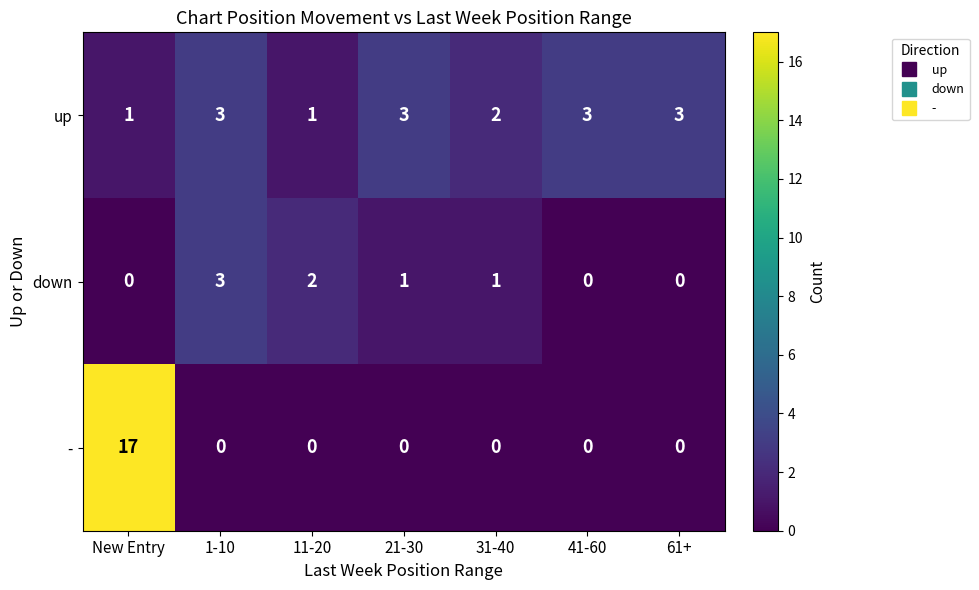

At how many categories does at least one series exceed 11?

1